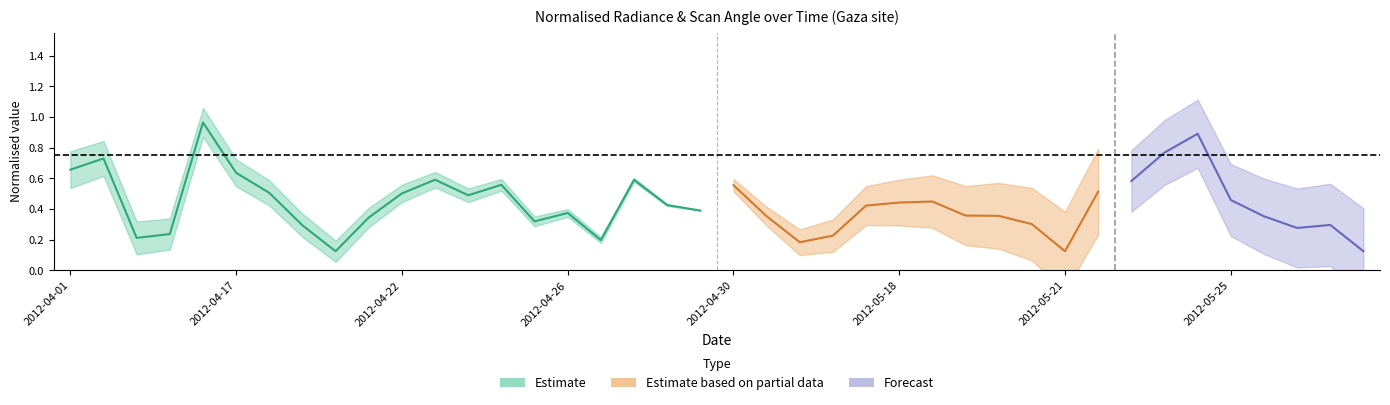

Is this an area chart (filled region under the line)?

No